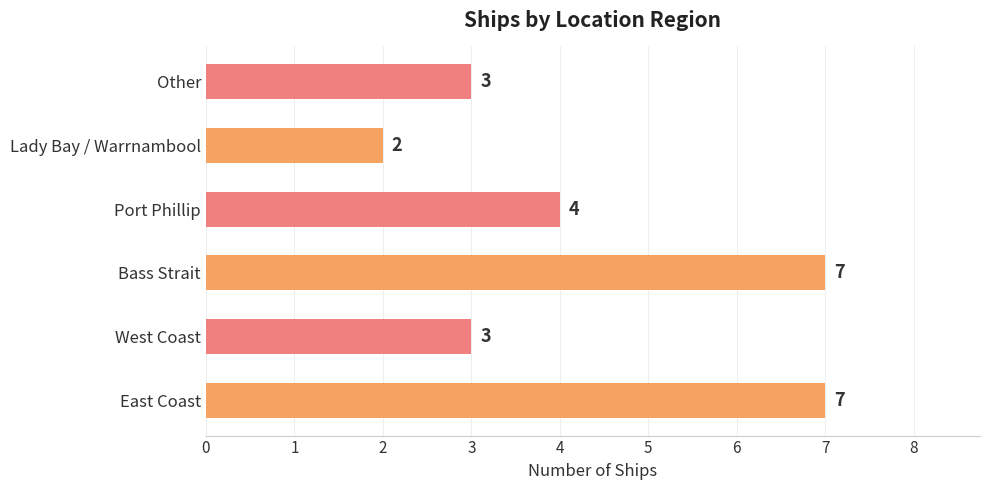

How many values are between 3 and 7?

5